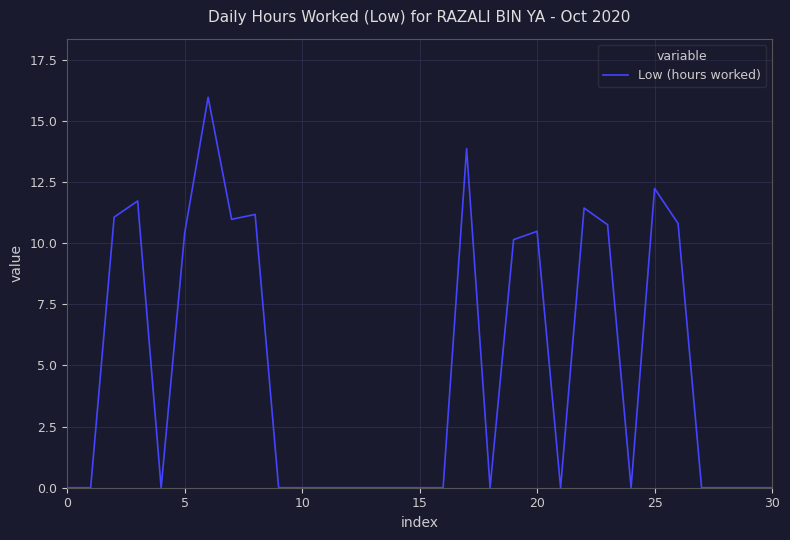

What is the difference between the maximum and minimum values?

16.0